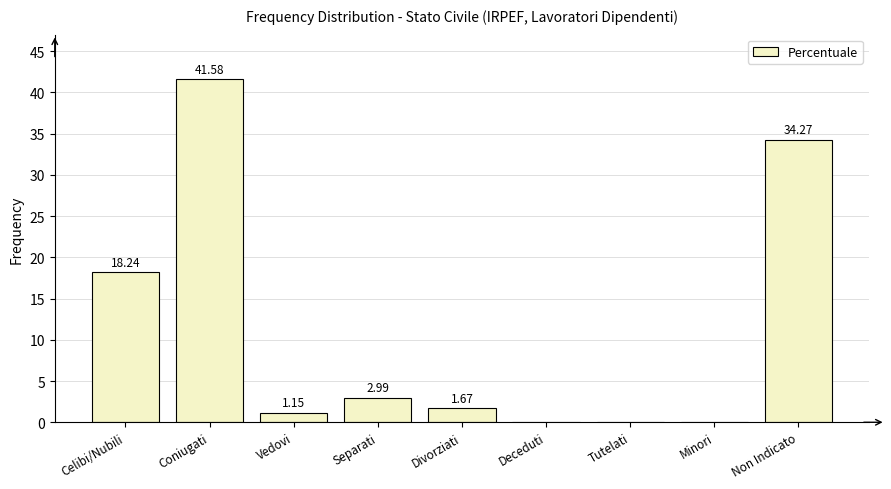

Where is the data nearest to the value 20?

Celibi/Nubili